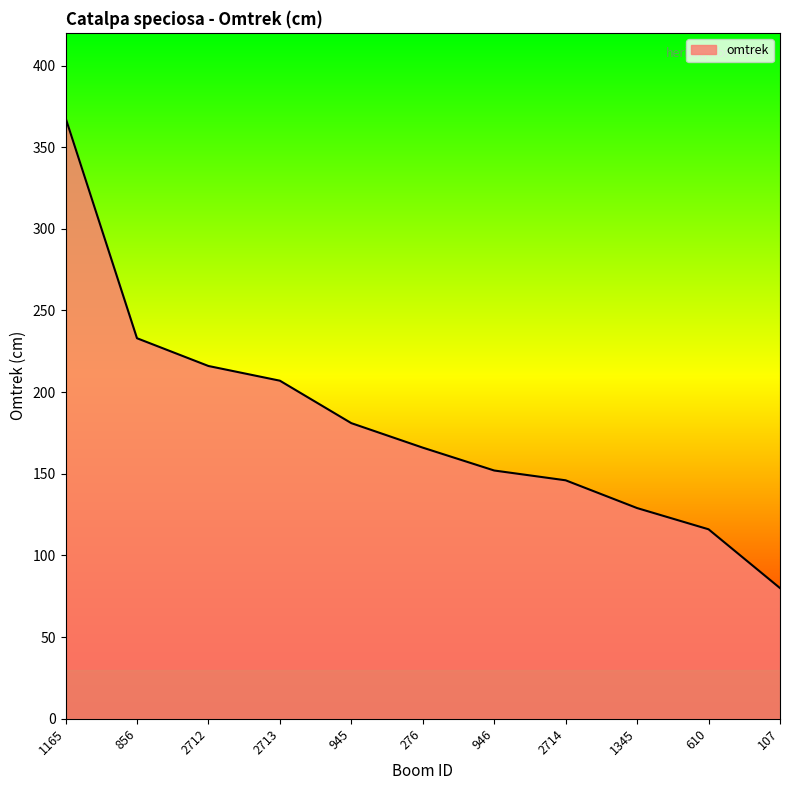

Reading right to left, transcribe all the data shown in this chart.

80	116	129	146	152	166	181	207	216	233	368